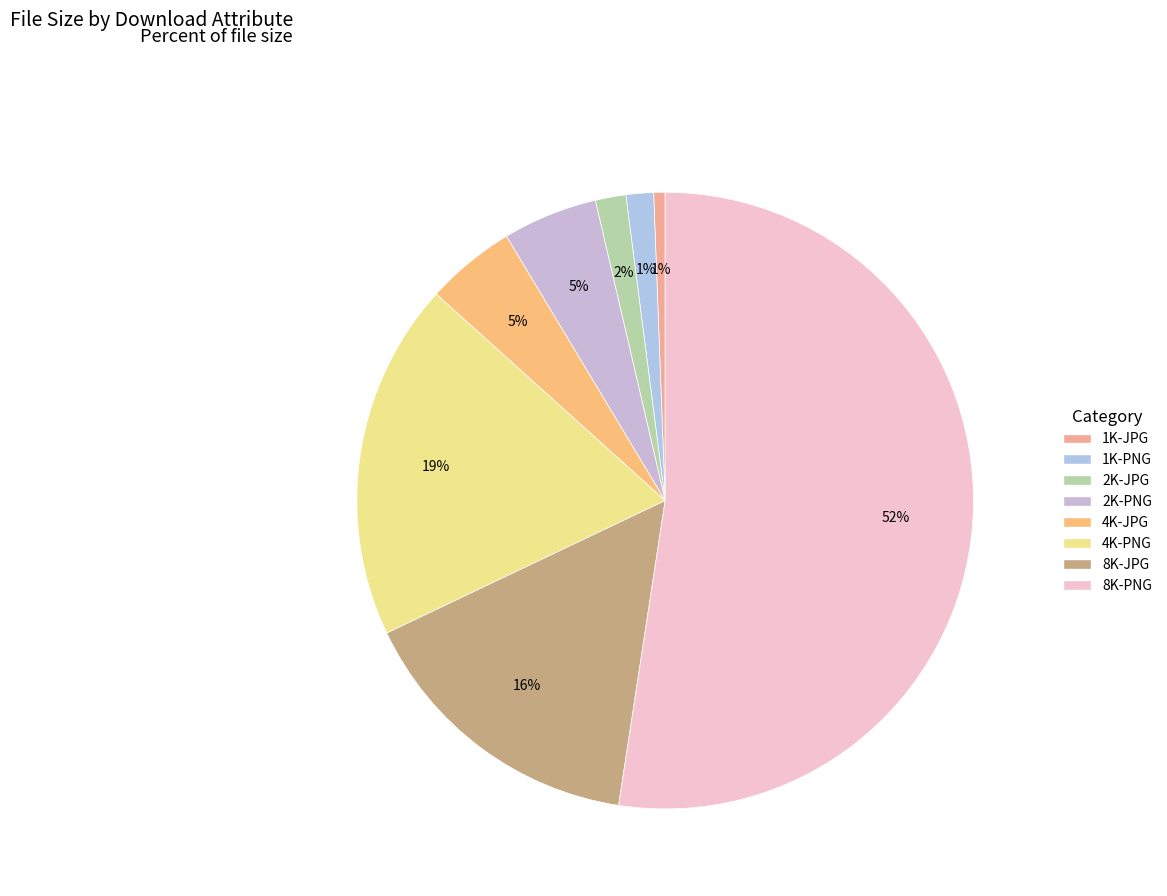

Is it true that 4K-PNG is 10% of the pie?

False